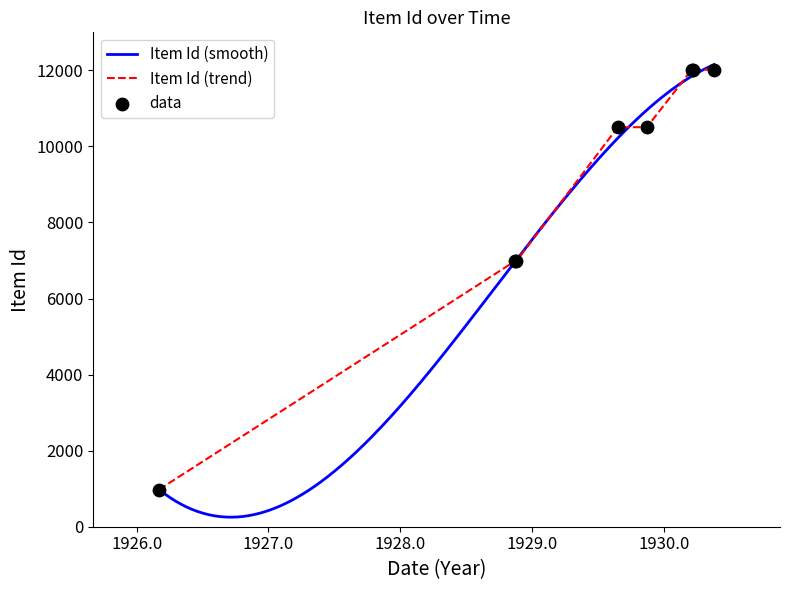

At which category is the sum across all series the highest?

1930-5-17